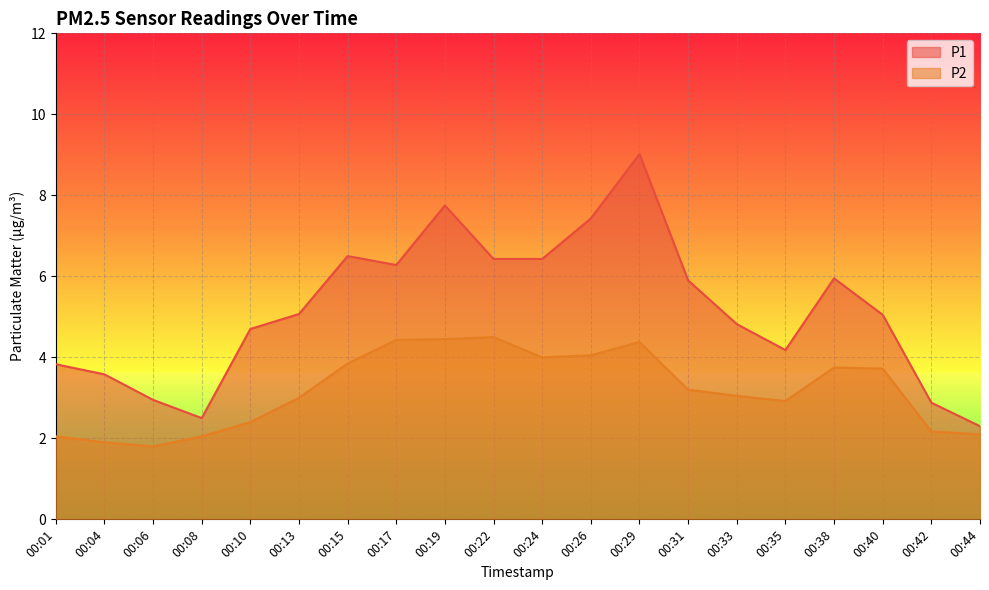

What are all the series names shown in the legend?

P1, P2